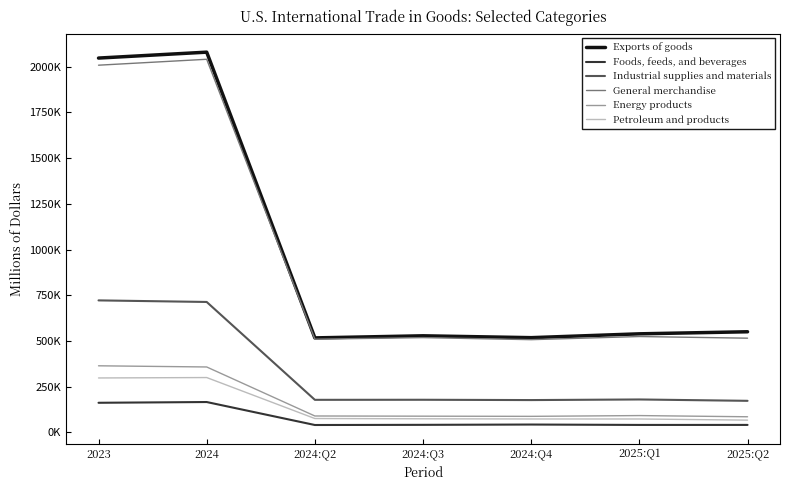

At which label is Industrial supplies and materials closest to 447110?

2024